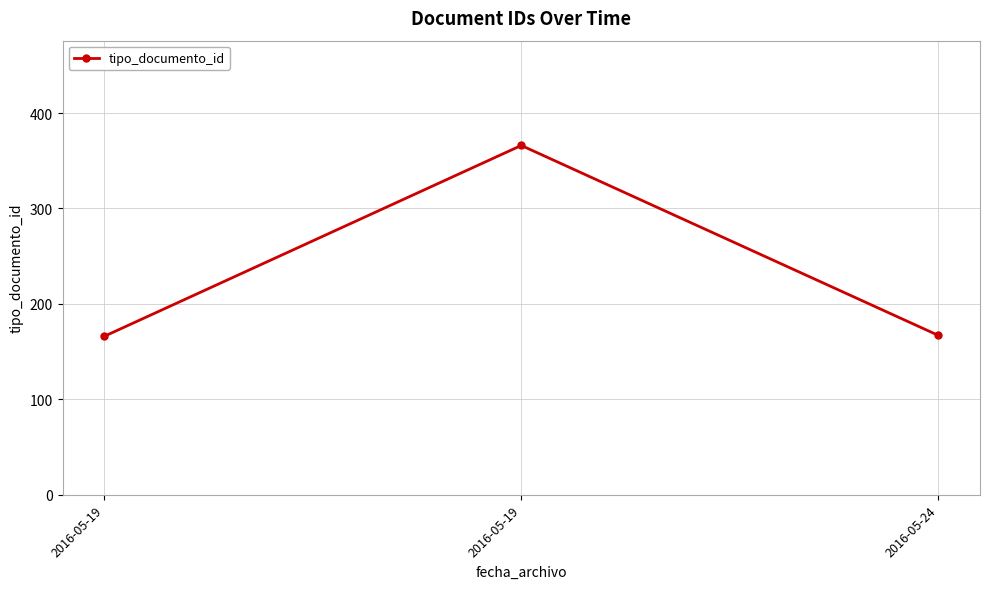

At which category does the chart reach its minimum across all series?

2016-05-19